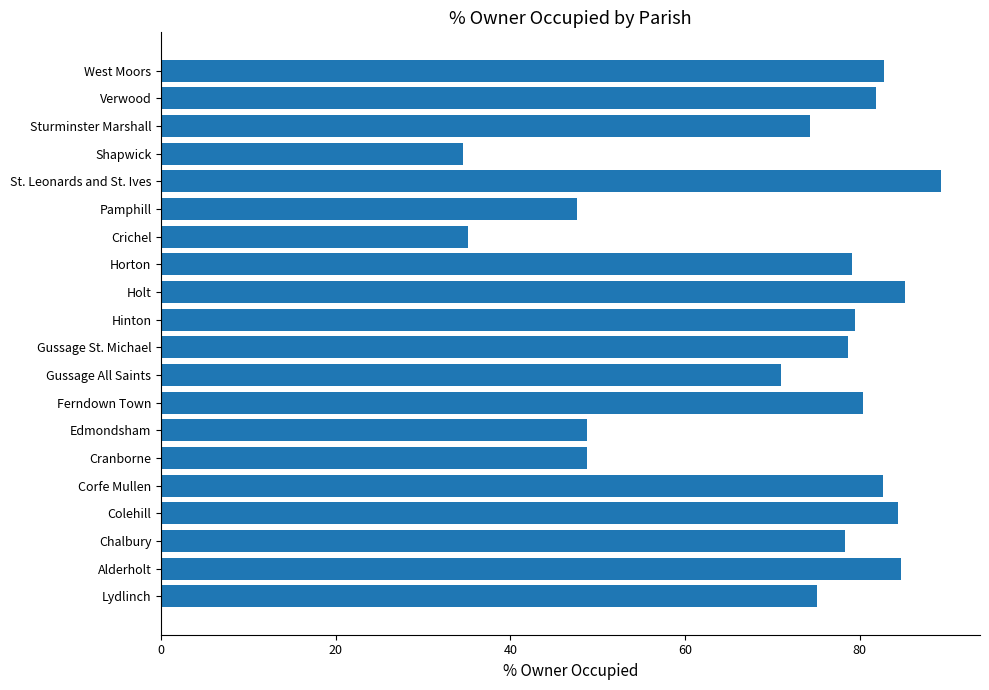

The chart shows a value of 48.8 at Edmondsham. True or false?

True